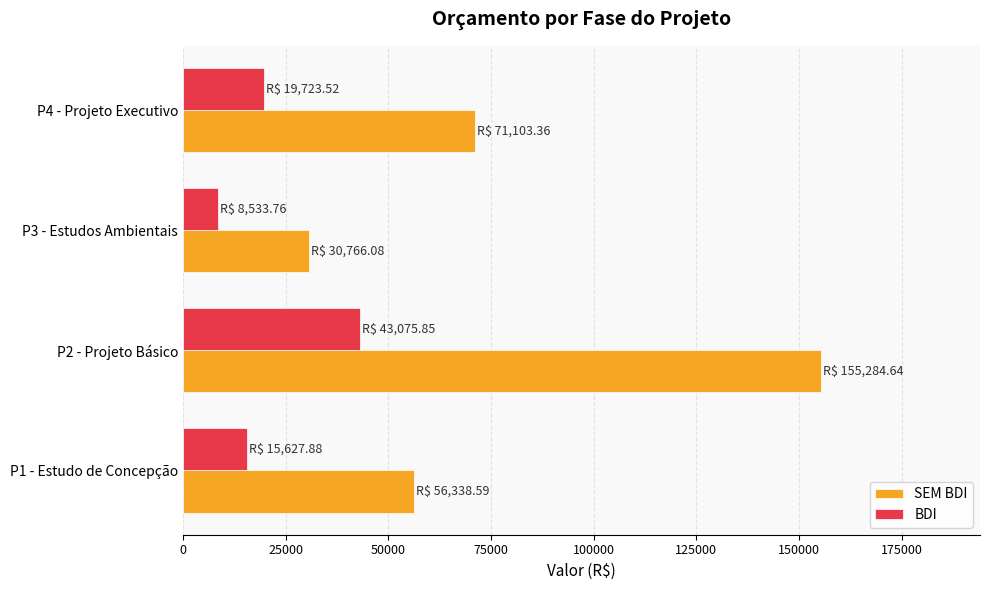

Which series has the widest spread of values?

SEM BDI